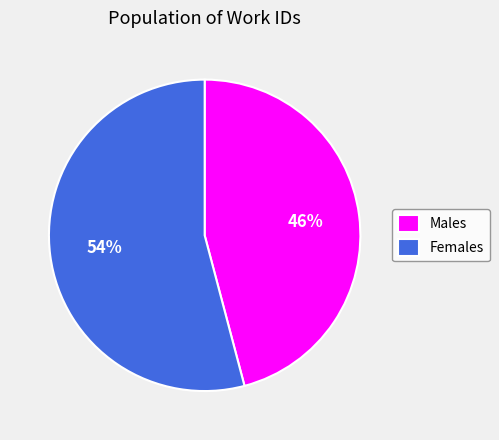

What is the majority slice?

Females